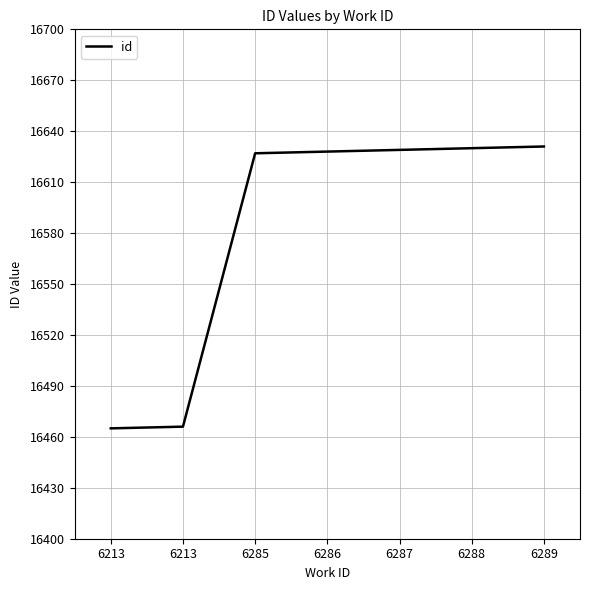

What is the sum of all values?

116076